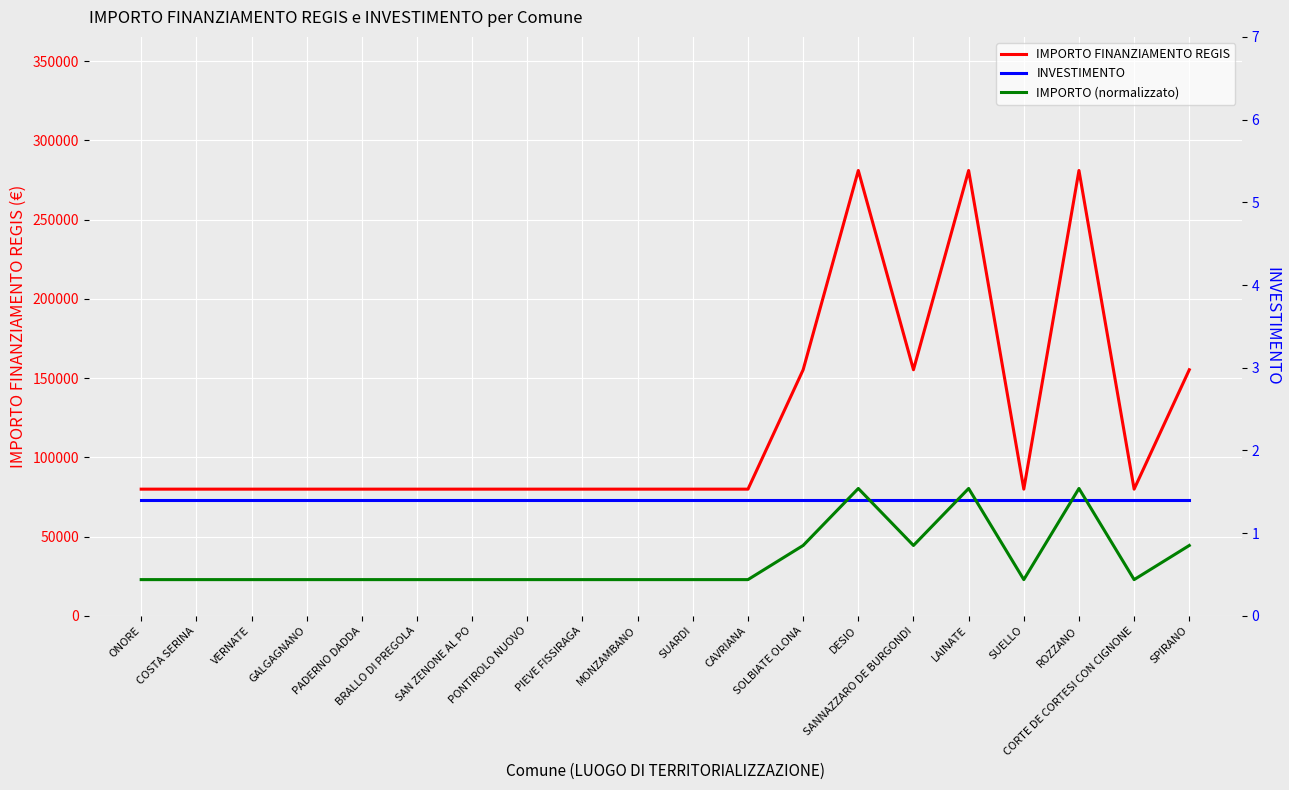

Is it true that IMPORTO FINANZIAMENTO REGIS equals 19880.4 at PADERNO DADDA?

False